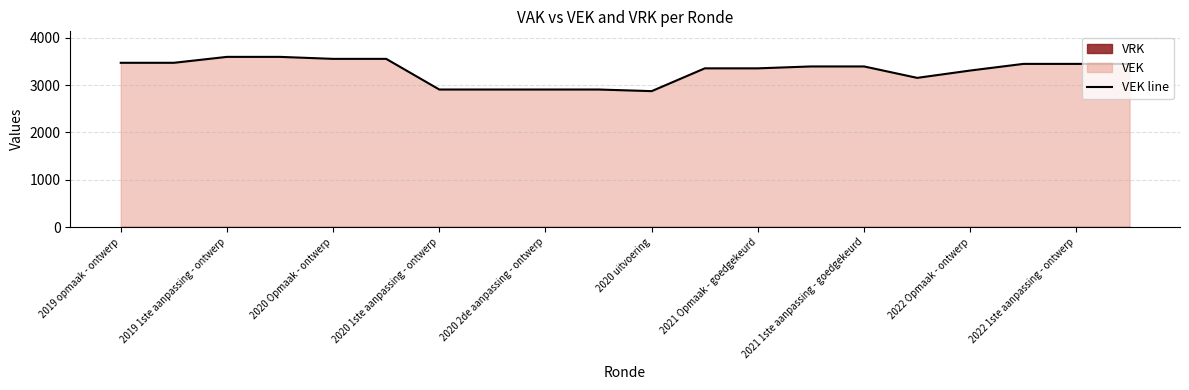

At which category does the data reach its first local valley?

2020 uitvoering